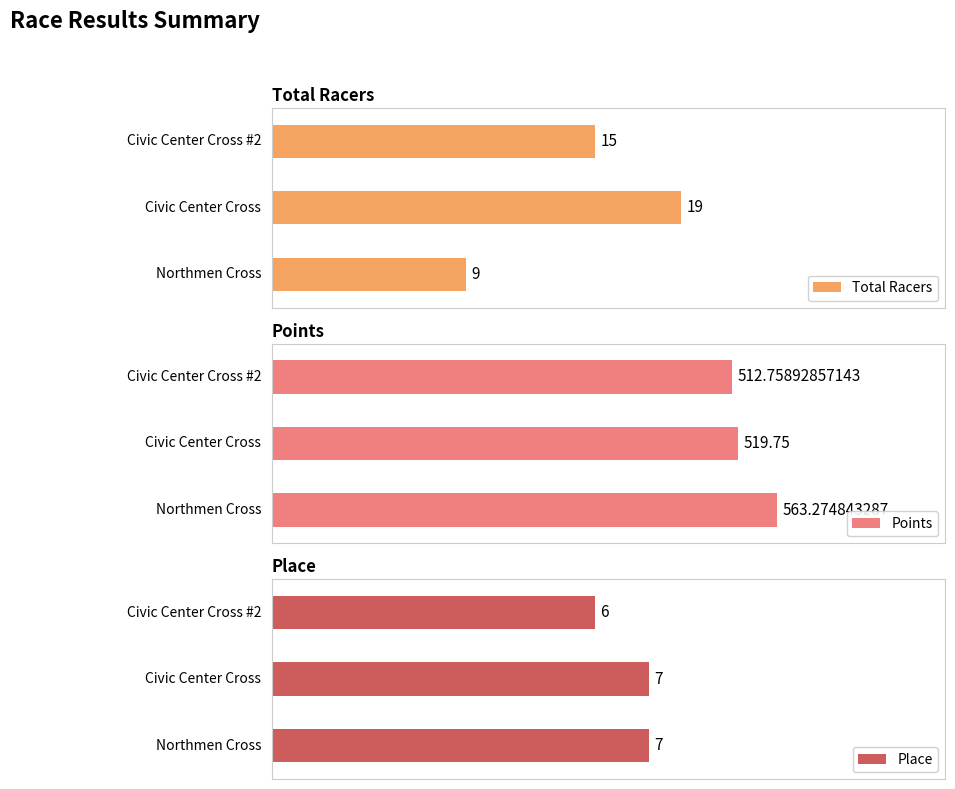

Which series changed the most between Cross The Bay - Civic Center Cross and Cross The Bay - Civic Center Cross #2?

Points